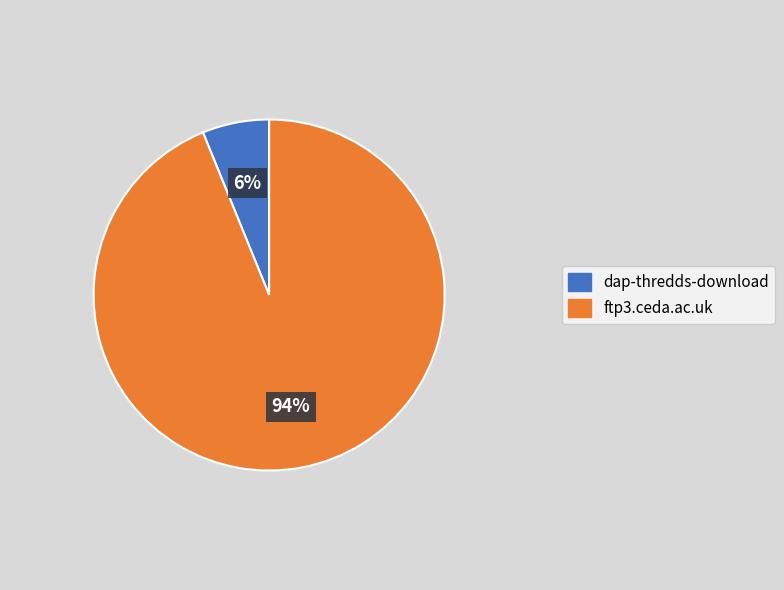

True or false: dap-thredds-download accounts for 1% of the total.

False